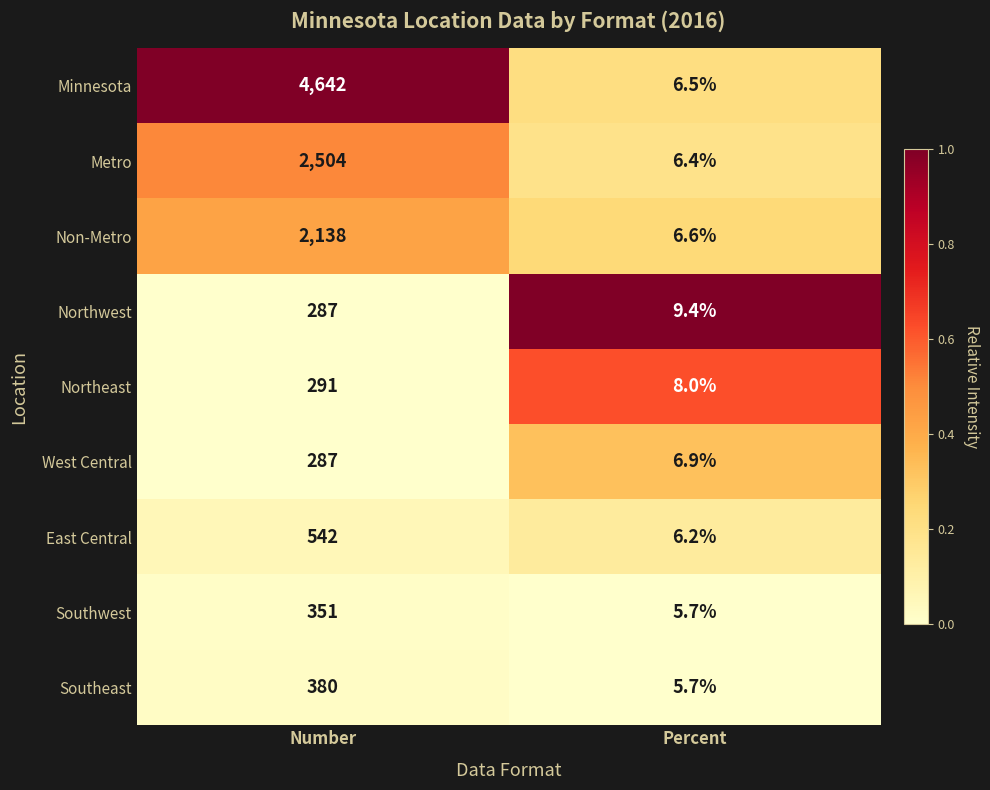

What is the difference between the highest and lowest values at Number?

4355.0